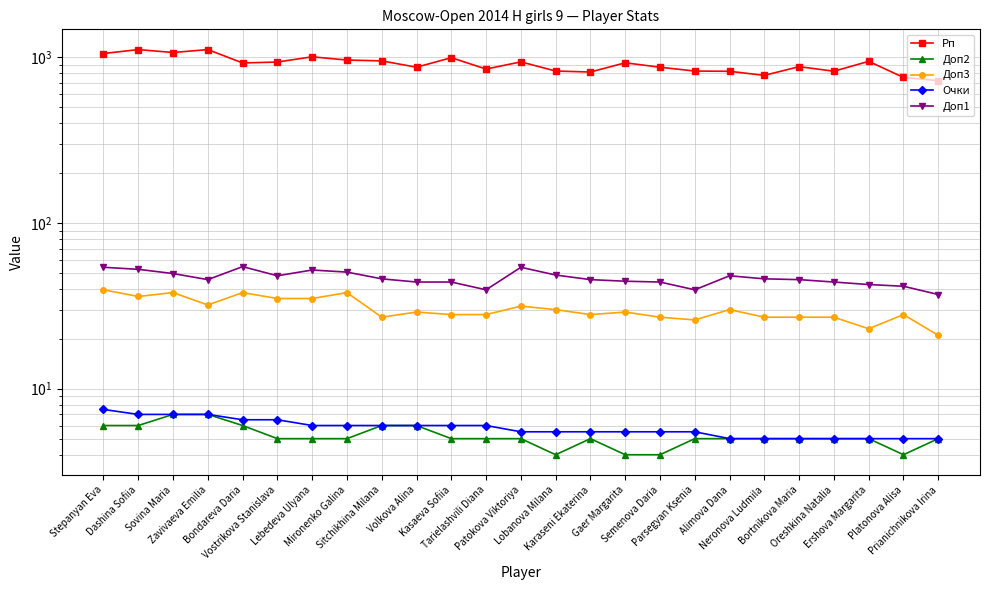

True or false: Доп2 and Рп cross at least once.

False